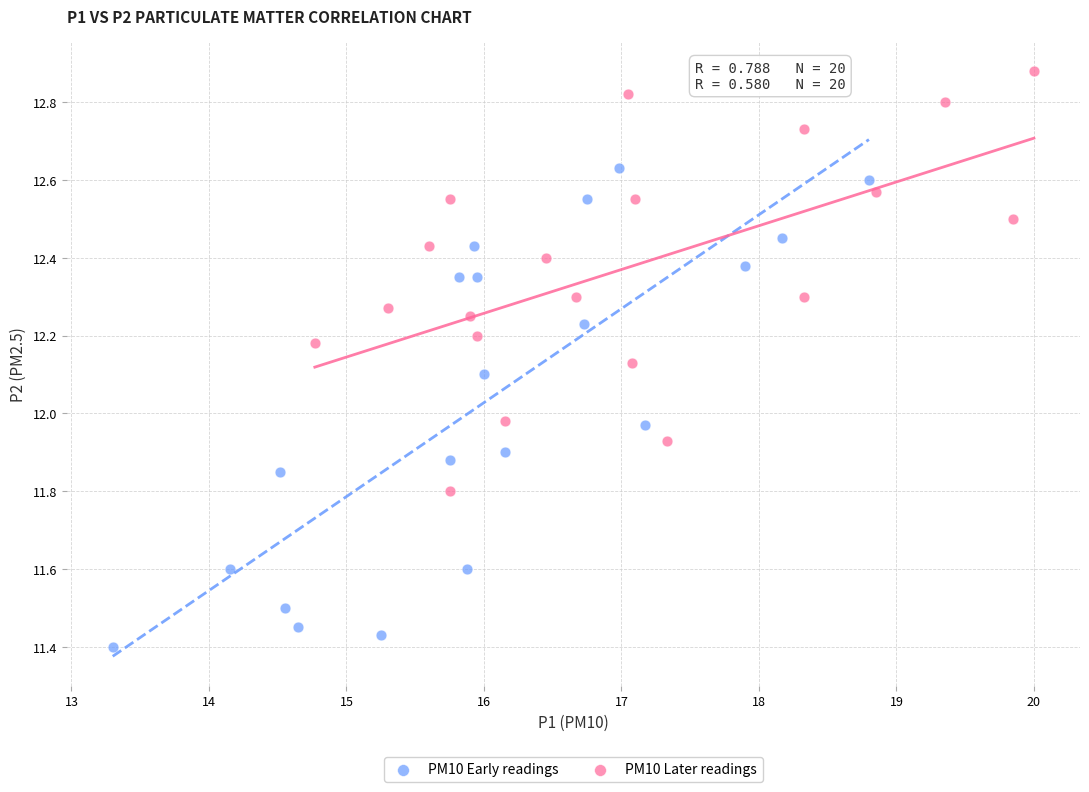

Which series contains the highest Y value?

PM10 Later readings